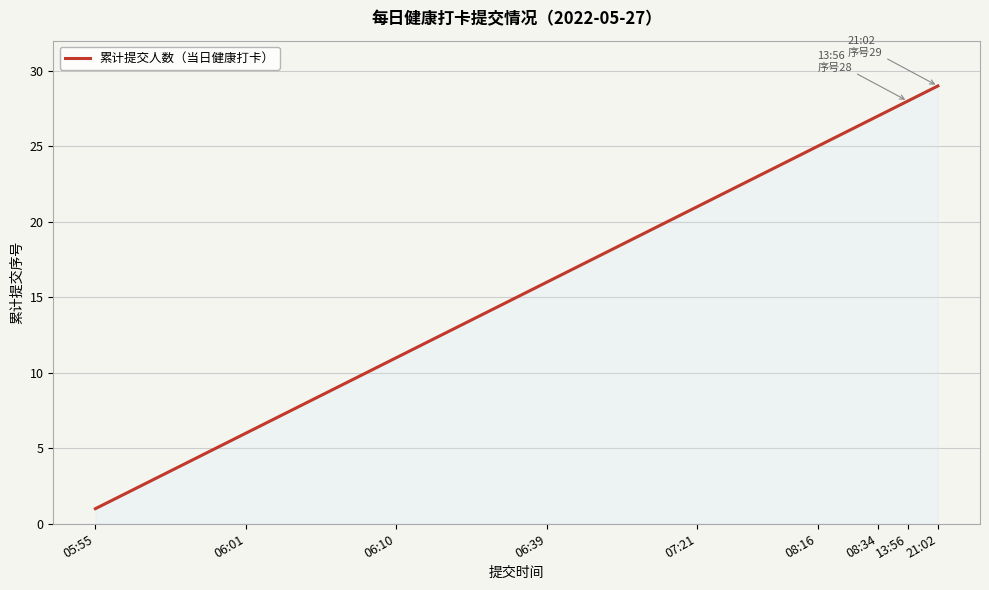

True or false: there are more than 0 points higher than both neighbors.

False